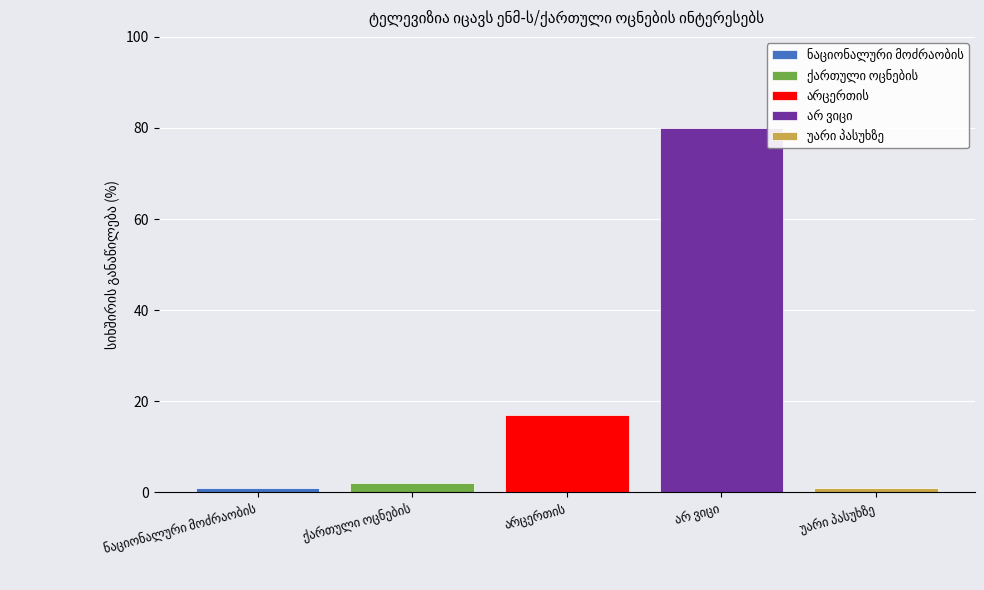

Which category has the lowest value across all series?

ნაციონალური მოძრაობის